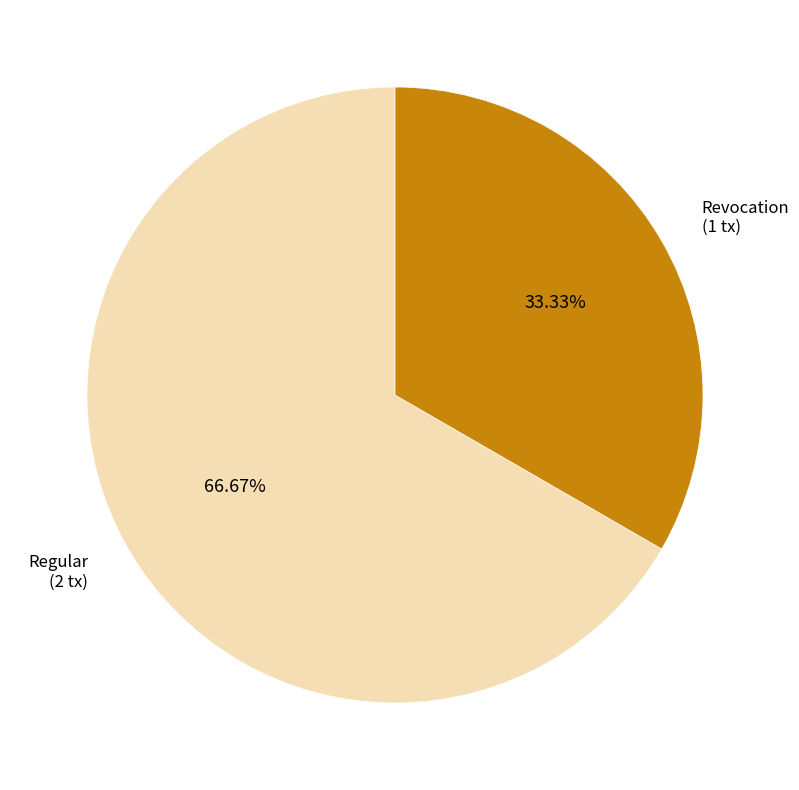

Is there a majority slice in this chart?

Yes